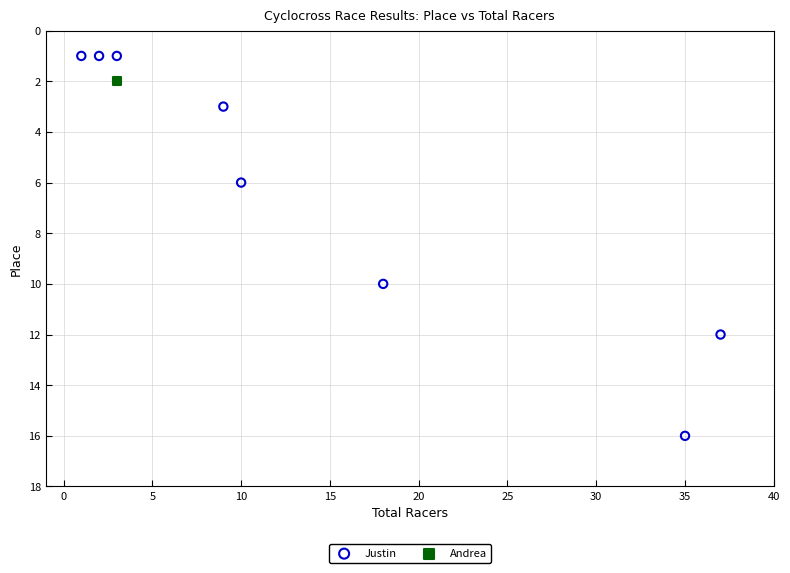

What are all the series names shown in the legend?

Justin, Andrea